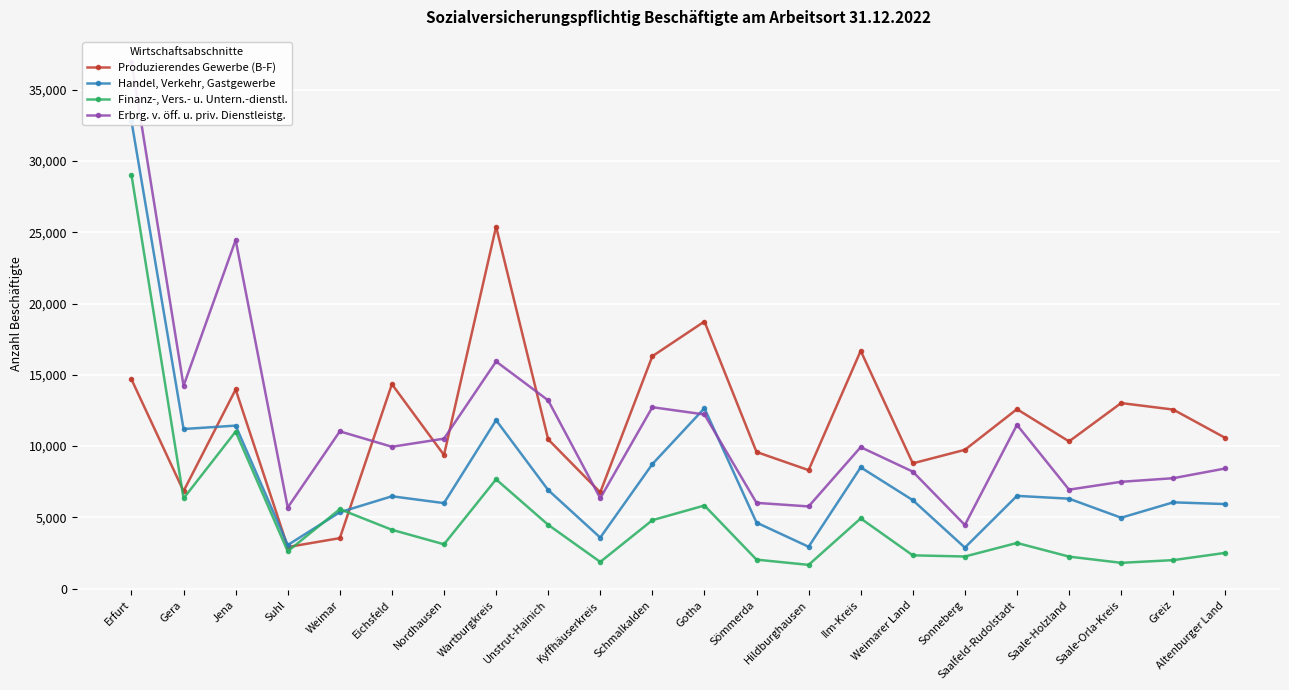

Which category has the lowest value across all series?

Hildburghausen